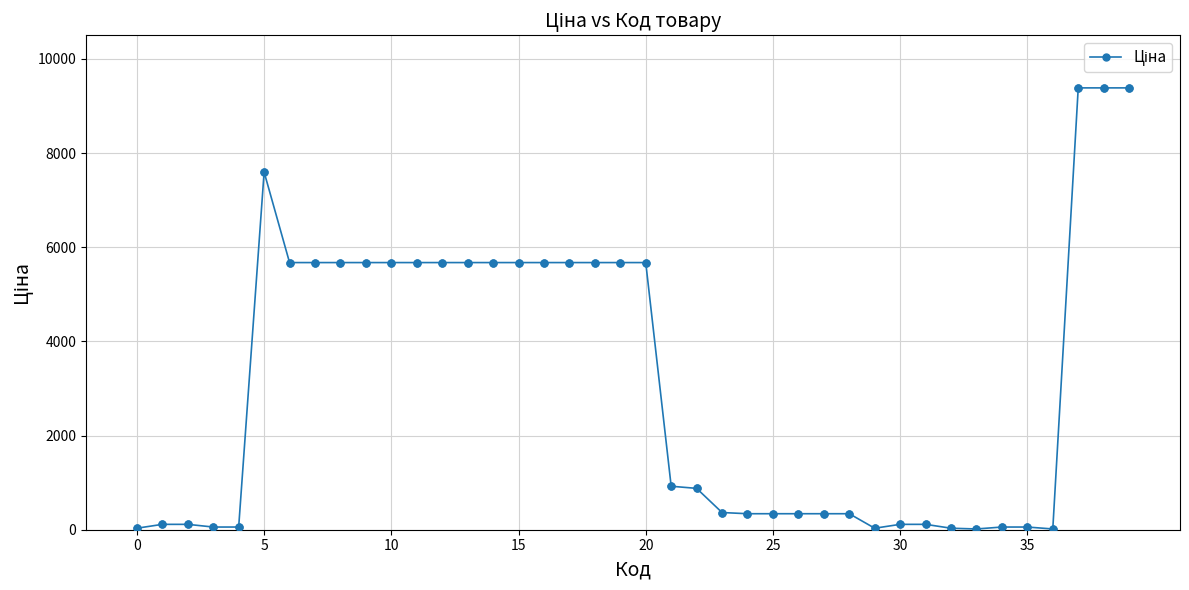

What is the sum of all values?

125534.3